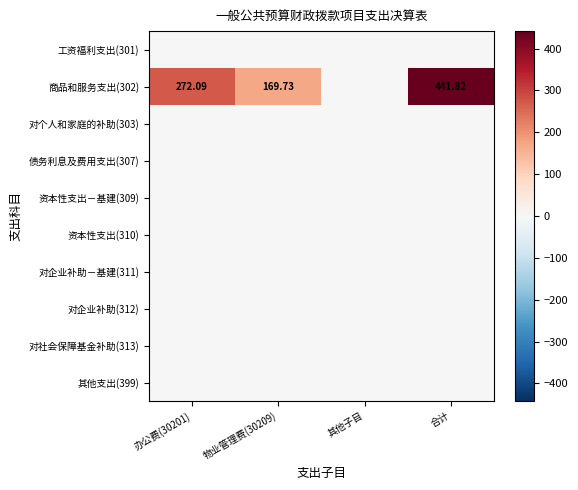

Where is 对企业补助－基建(311) nearest to the value 0?

办公费(30201)